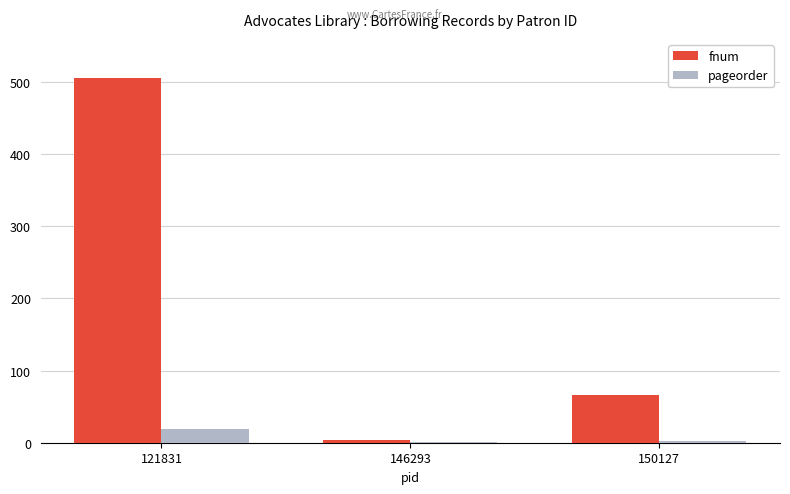

Between 146293 and 150127, which series saw the biggest shift?

fnum